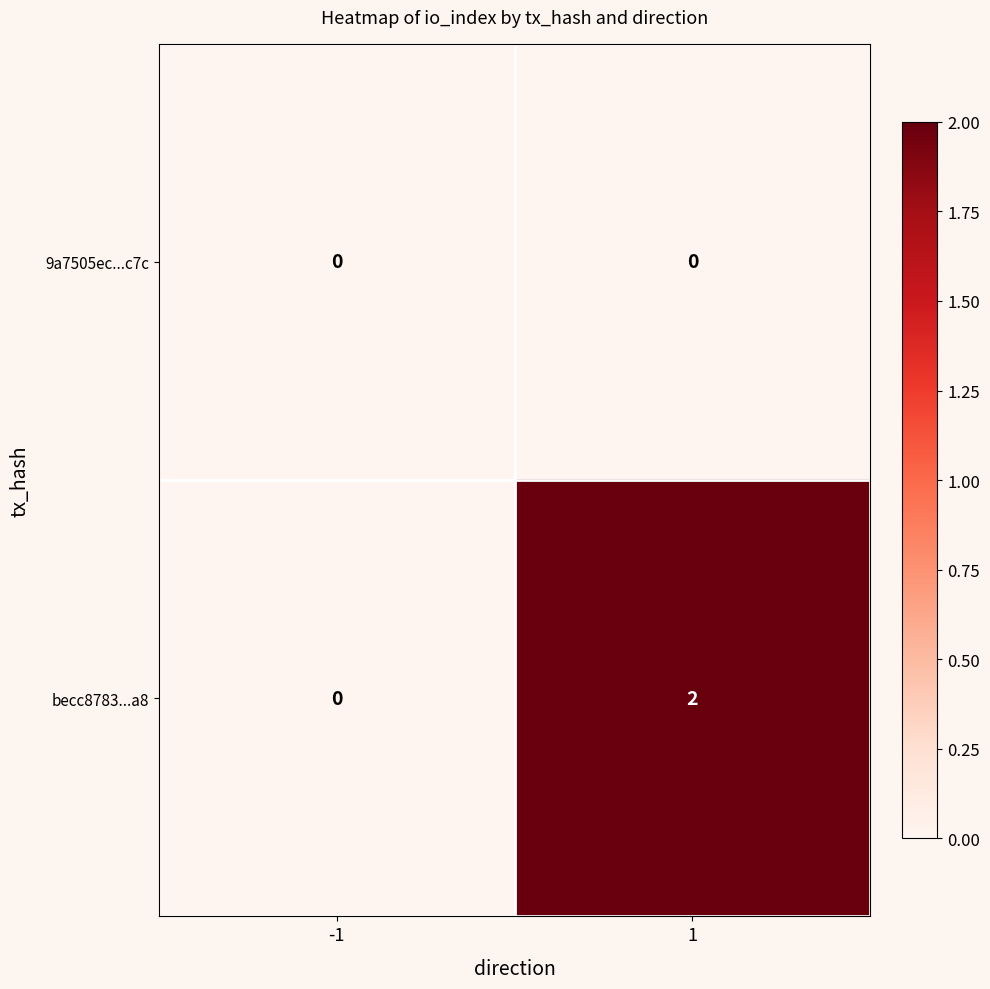

Reading left to right, transcribe all the data shown in this chart.

9a7505ec...c7c: 0	0
becc8783...a8: 0	2